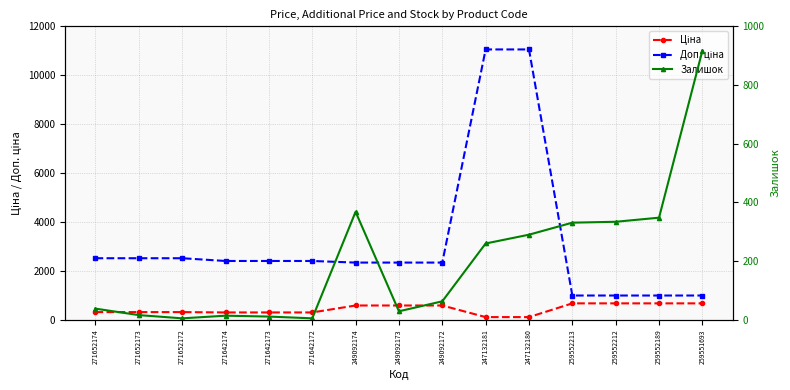

How many interior local peaks does the Залишок series have?

2